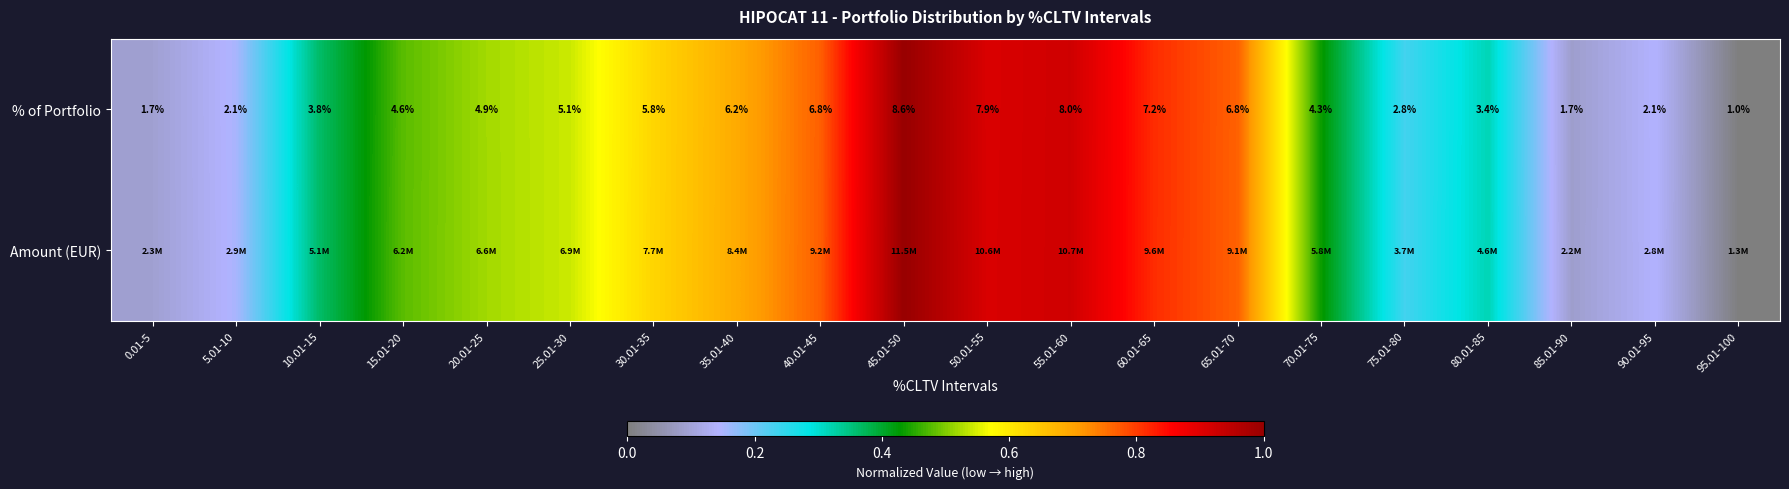

What is the difference between the Amount (EUR) values at 75.01-80 and 25.01-30?

0.3